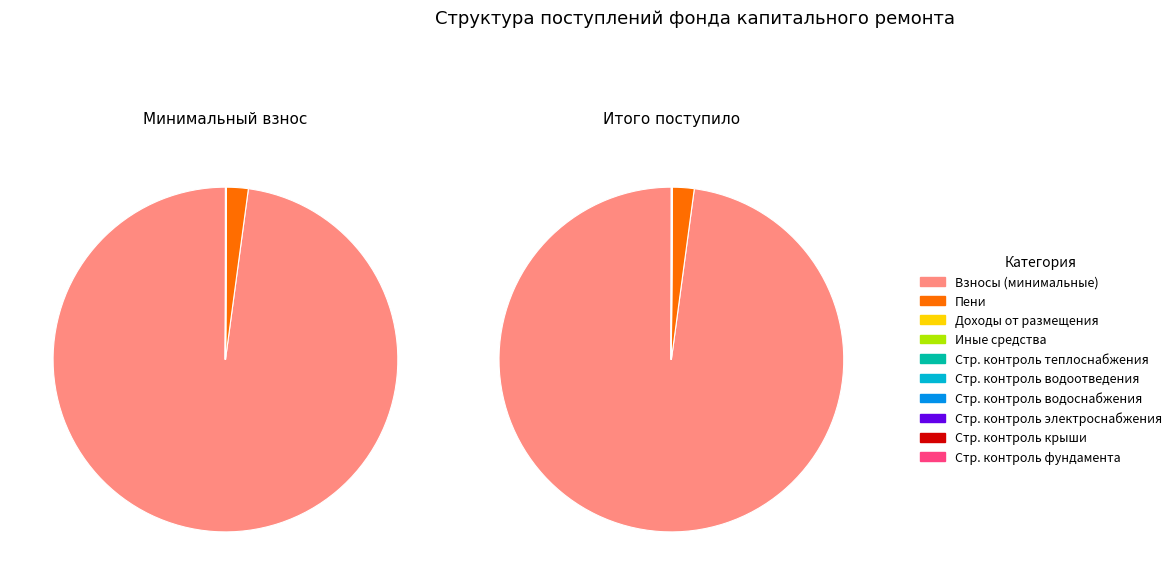

Which has a higher value, Строительный контроль крыши or иных средств?

Строительный контроль крыши